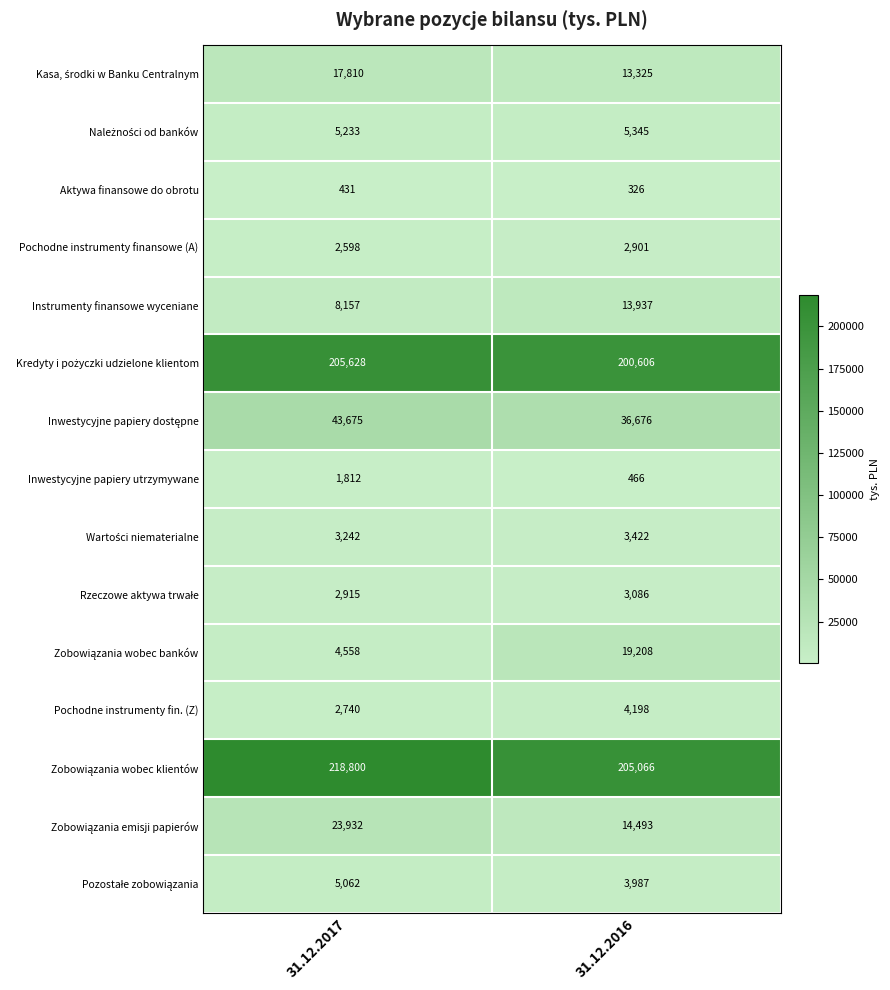

What is the average value of the Instrumenty finansowe wyceniane series?

11047